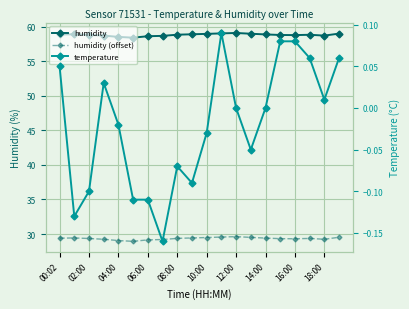

Which label corresponds to the largest value in the chart?

12:00